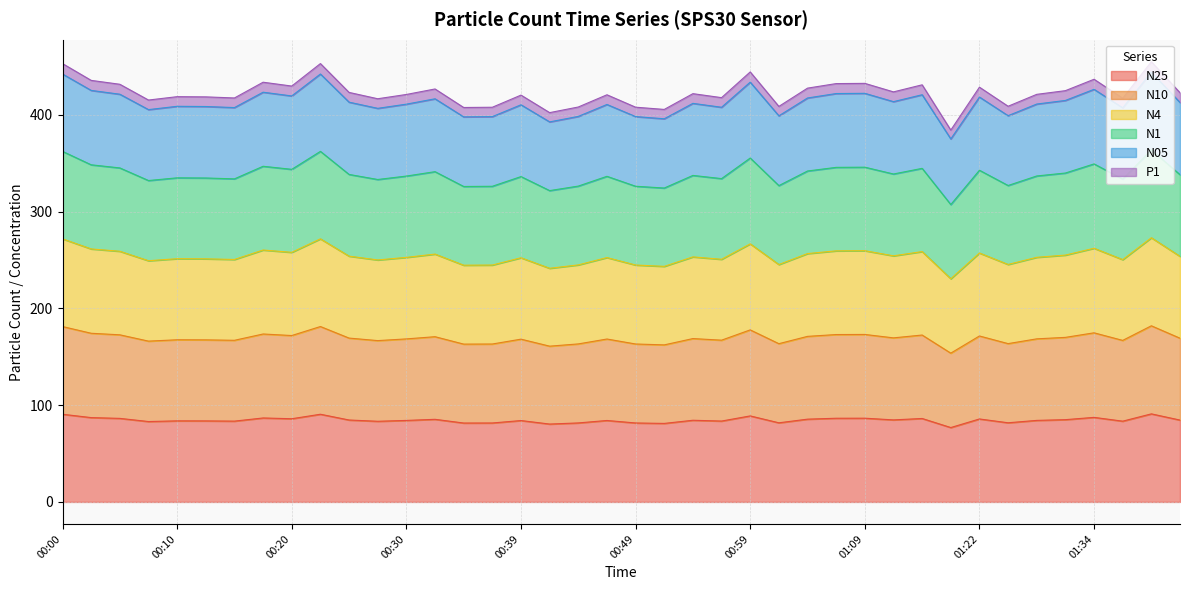

Reading left to right, what are all the values shown in this chart?

N25: 00:00=90.6	00:03=87.1	00:05=86.3	00:08=83.0	00:10=83.8	00:13=83.7	00:15=83.5	00:18=86.7	00:20=85.9	00:22=90.6	00:25=84.6	00:27=83.3	00:30=84.2	00:32=85.3	00:35=81.5	00:37=81.6	00:39=84.1	00:42=80.5	00:44=81.6	00:47=84.1	00:49=81.6	00:52=81.1	00:54=84.4	00:57=83.5	00:59=88.9	01:01=81.7	01:04=85.5	01:06=86.5	01:09=86.5	01:15=84.7	01:17=86.2	01:20=76.8	01:22=85.7	01:24=81.8	01:27=84.2	01:29=85.0	01:34=87.3	01:37=83.4	01:39=91.0	01:42=84.6
N10: 00:00=181.2	00:03=174.2	00:05=172.6	00:08=166.1	00:10=167.5	00:13=167.4	00:15=167.0	00:18=173.5	00:20=171.9	00:22=181.2	00:25=169.3	00:27=166.6	00:30=168.4	00:32=170.7	00:35=163.0	00:37=163.1	00:39=168.1	00:42=160.9	00:44=163.2	00:47=168.3	00:49=163.1	00:52=162.2	00:54=168.8	00:57=167.1	00:59=177.7	01:01=163.5	01:04=171.0	01:06=172.9	01:09=173.0	01:15=169.5	01:17=172.4	01:20=153.7	01:22=171.4	01:24=163.5	01:27=168.5	01:29=170.0	01:34=174.7	01:37=166.9	01:39=181.9	01:42=169.1
N4: 00:00=271.8	00:03=261.4	00:05=258.9	00:08=249.2	00:10=251.3	00:13=251.1	00:15=250.5	00:18=260.2	00:20=257.8	00:22=271.8	00:25=253.9	00:27=250.0	00:30=252.6	00:32=256.0	00:35=244.6	00:37=244.7	00:39=252.2	00:42=241.4	00:44=244.9	00:47=252.4	00:49=244.7	00:52=243.4	00:54=253.1	00:57=250.6	00:59=266.6	01:01=245.2	01:04=256.6	01:06=259.4	01:09=259.5	01:15=254.2	01:17=258.6	01:20=230.5	01:22=257.1	01:24=245.3	01:27=252.7	01:29=255.0	01:34=262.0	01:37=250.3	01:39=272.9	01:42=253.7
N1: 00:00=362.1	00:03=348.2	00:05=345.0	00:08=332.0	00:10=334.8	00:13=334.6	00:15=333.7	00:18=346.7	00:20=343.6	00:22=362.1	00:25=338.3	00:27=333.1	00:30=336.6	00:32=341.2	00:35=325.9	00:37=326.1	00:39=336.1	00:42=321.6	00:44=326.3	00:47=336.4	00:49=326.1	00:52=324.3	00:54=337.3	00:57=334.0	00:59=355.2	01:01=326.8	01:04=341.9	01:06=345.6	01:09=345.8	01:15=338.8	01:17=344.6	01:20=307.2	01:22=342.6	01:24=326.9	01:27=336.7	01:29=339.8	01:34=349.2	01:37=333.5	01:39=363.7	01:42=338.0
N05: 00:00=442.0	00:03=425.1	00:05=421.2	00:08=405.3	00:10=408.7	00:13=408.5	00:15=407.4	00:18=423.2	00:20=419.4	00:22=442.0	00:25=413.0	00:27=406.6	00:30=410.9	00:32=416.4	00:35=397.8	00:37=398.0	00:39=410.2	00:42=392.6	00:44=398.2	00:47=410.6	00:49=398.1	00:52=395.8	00:54=411.7	00:57=407.7	00:59=433.6	01:01=398.9	01:04=417.3	01:06=421.9	01:09=422.1	01:15=413.5	01:17=420.6	01:20=375.0	01:22=418.2	01:24=399.0	01:27=411.0	01:29=414.7	01:34=426.2	01:37=407.1	01:39=443.9	01:42=412.6
P1: 00:00=452.8	00:03=435.5	00:05=431.4	00:08=415.1	00:10=418.6	00:13=418.4	00:15=417.3	00:18=433.6	00:20=429.6	00:22=452.8	00:25=423.0	00:27=416.5	00:30=420.9	00:32=426.6	00:35=407.5	00:37=407.7	00:39=420.2	00:42=402.2	00:44=408.0	00:47=420.6	00:49=407.8	00:52=405.5	00:54=421.7	00:57=417.6	00:59=444.2	01:01=408.6	01:04=427.5	01:06=432.1	01:09=432.4	01:15=423.6	01:17=430.9	01:20=384.1	01:22=428.4	01:24=408.7	01:27=421.0	01:29=424.8	01:34=436.6	01:37=417.0	01:39=454.7	01:42=422.7